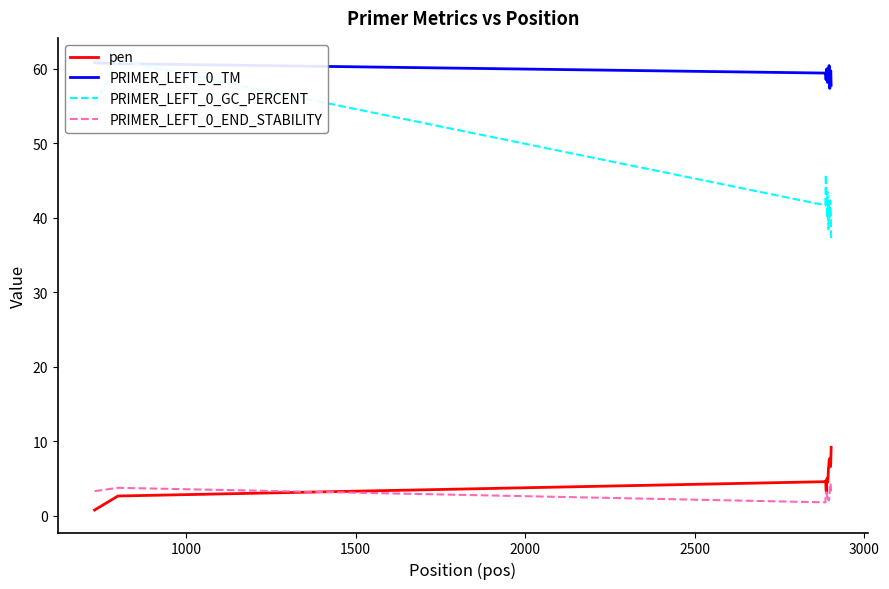

What is the average value of the pen series?

5.4